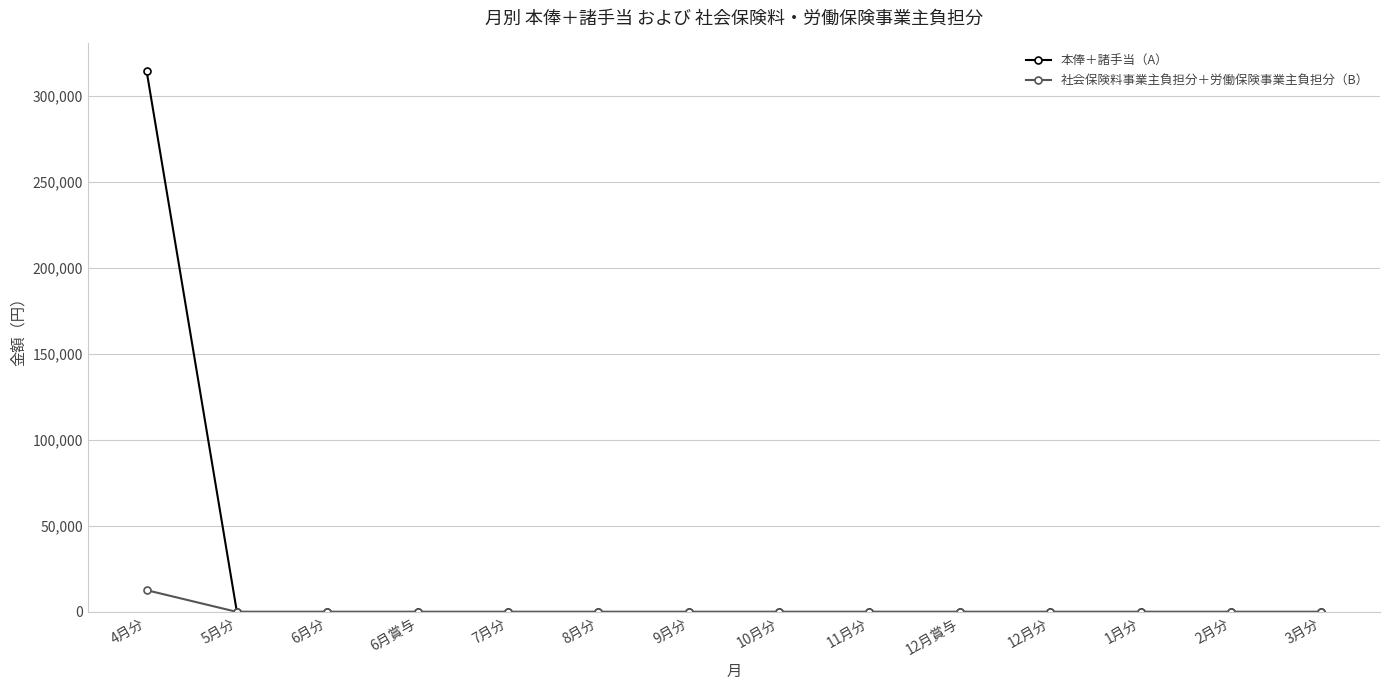

How many lines are shown in the chart?

2